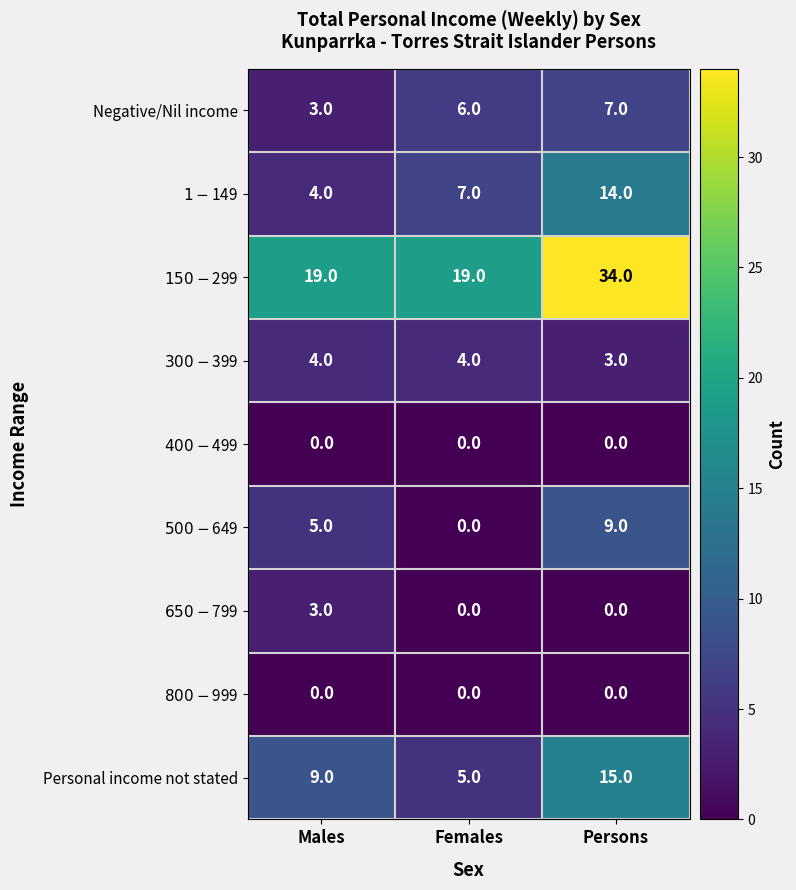

Which category has the highest value across all series?

Persons